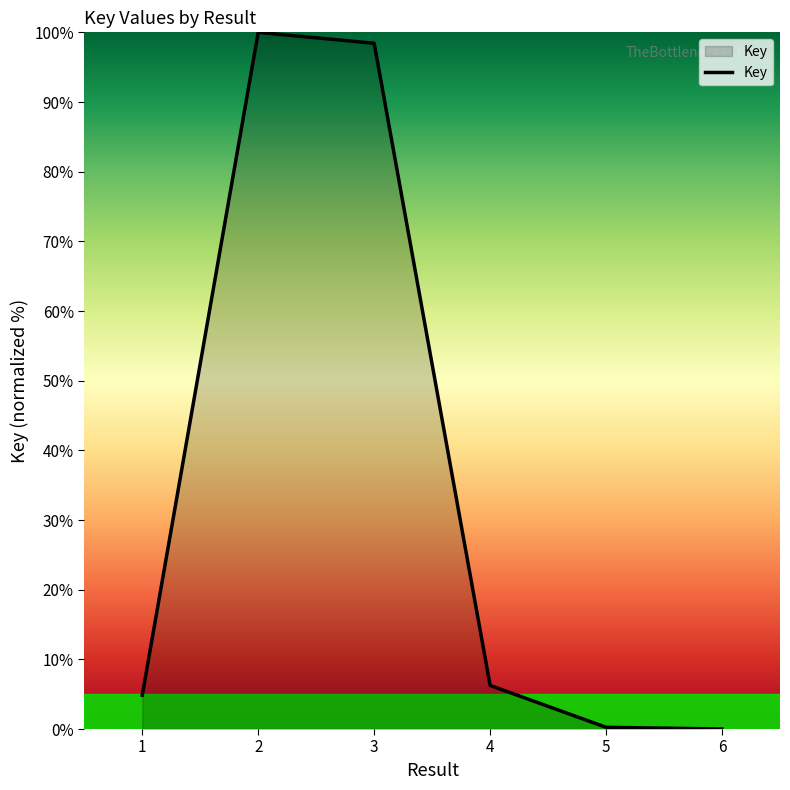

Where does the data first go above 6?

2